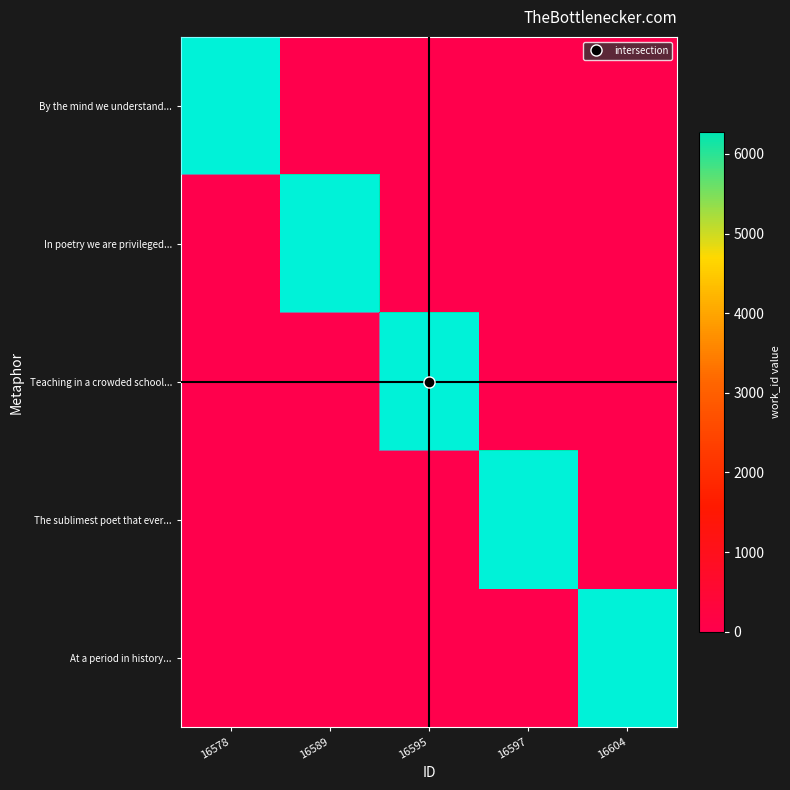

At how many categories does at least one series exceed 456?

5